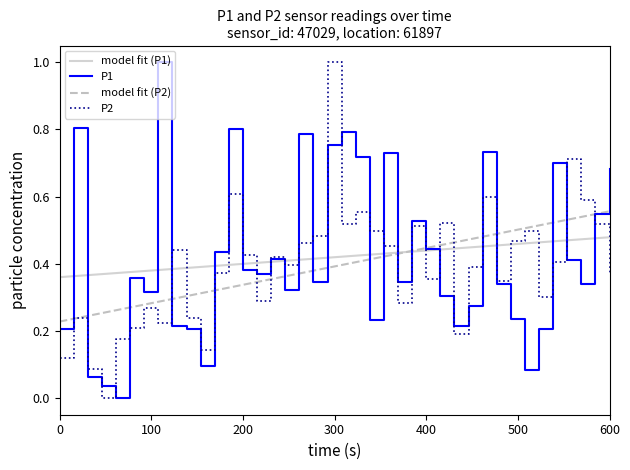

How many interior local valleys does the P1 series have?

11